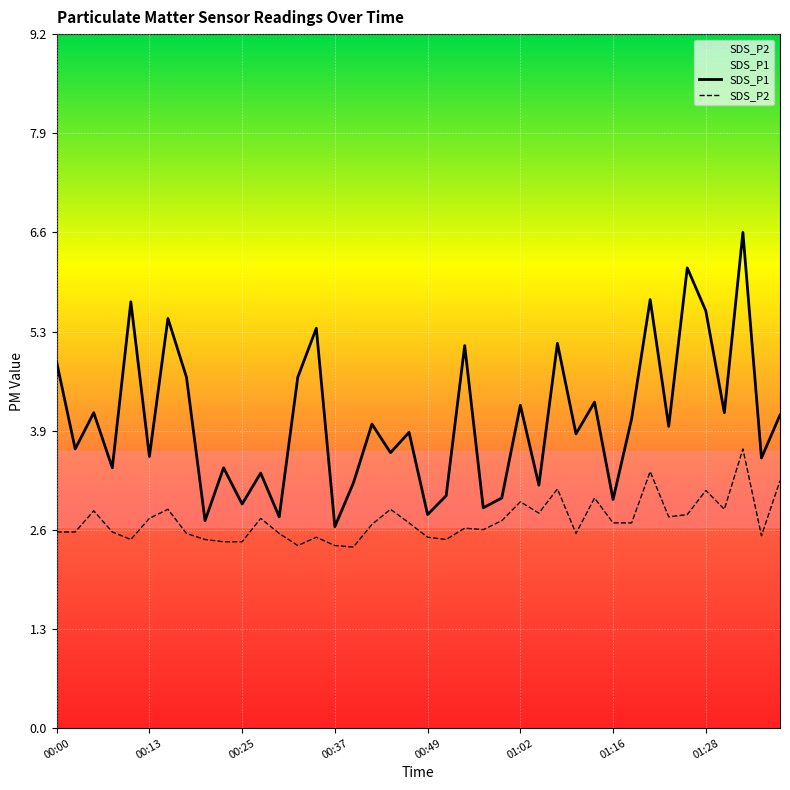

Which series has the widest spread of values?

SDS_P1